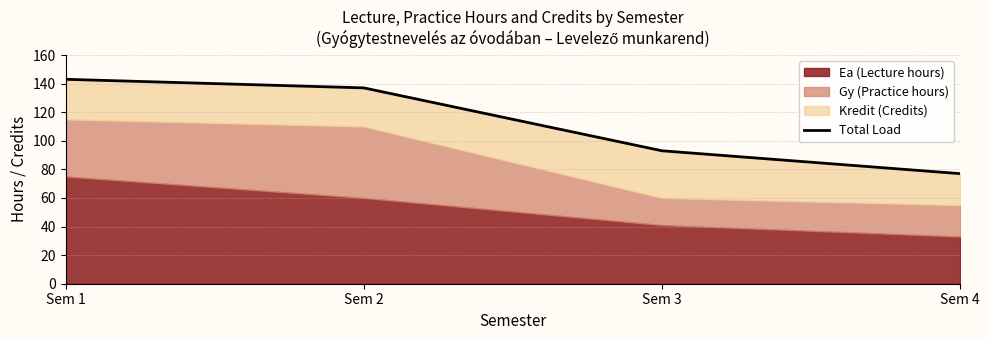

What is the maximum value shown in the chart?

143